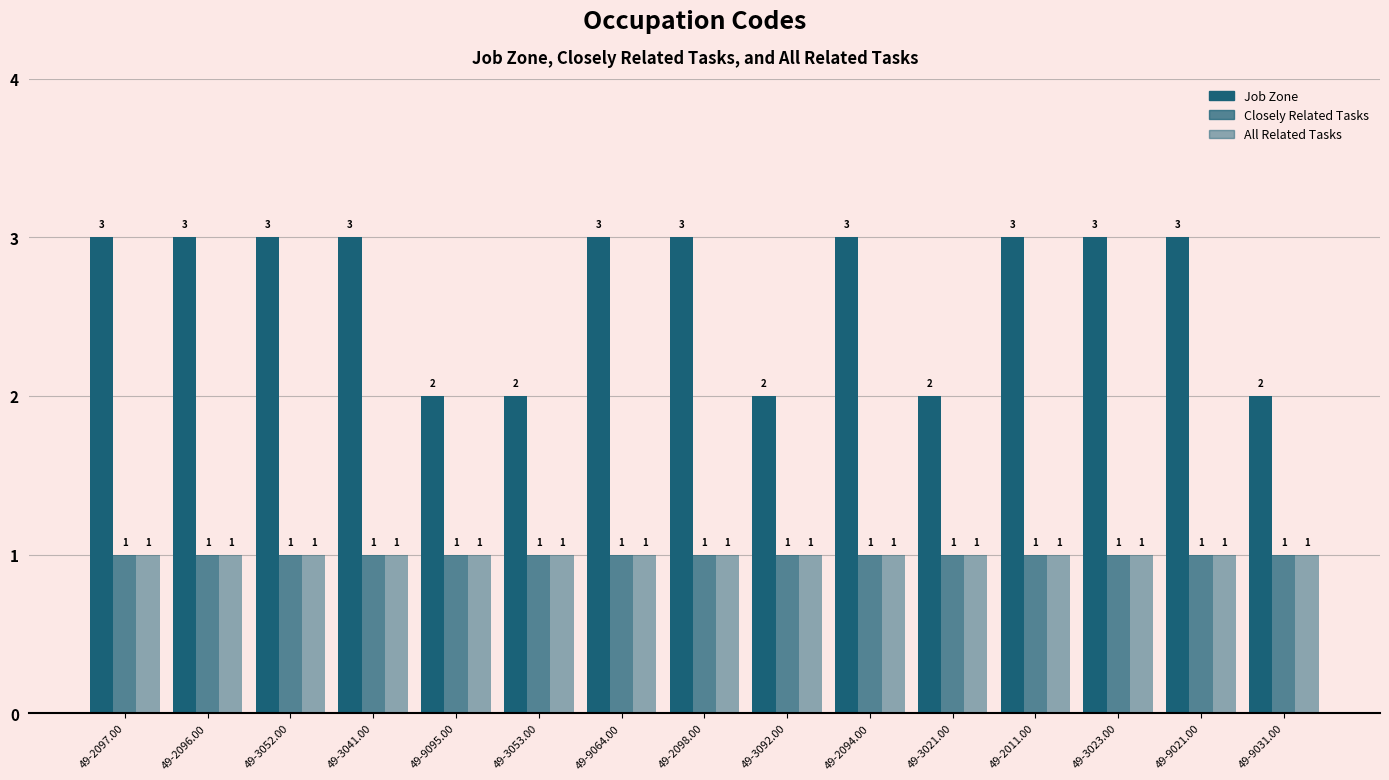

How many series are shown in this chart?

3